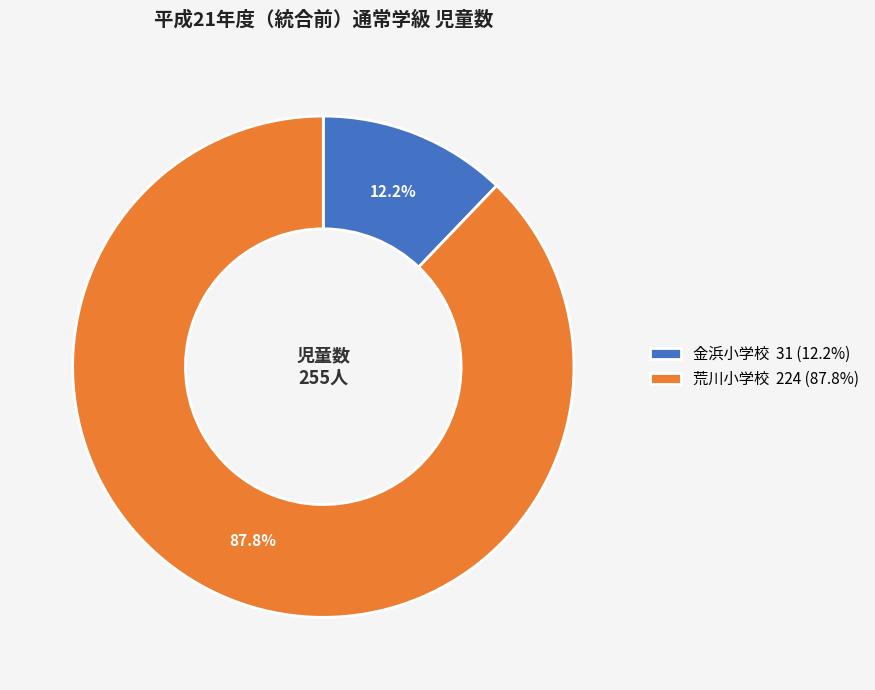

Is there a majority slice in this chart?

Yes